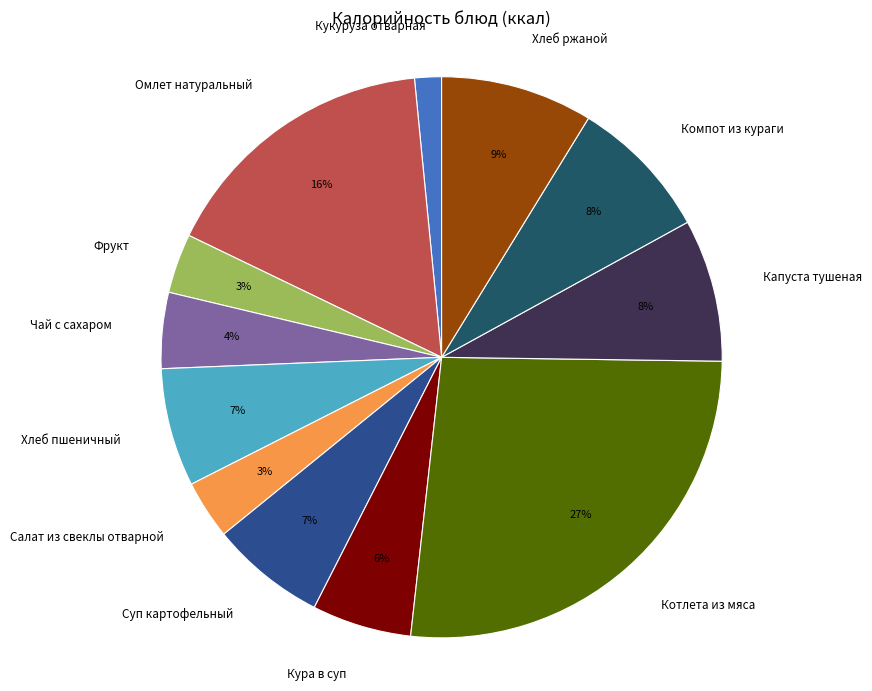

Between Фрукт and Котлета из мяса, which is larger?

Котлета из мяса